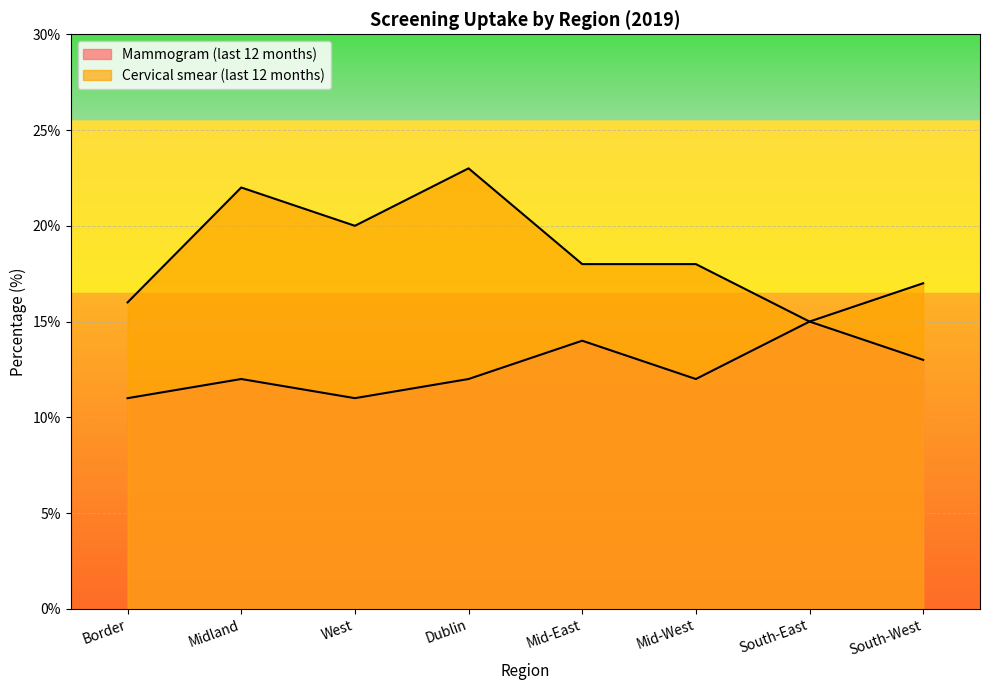

Which series has the largest total across all categories?

Cervical smear (last 12 months)